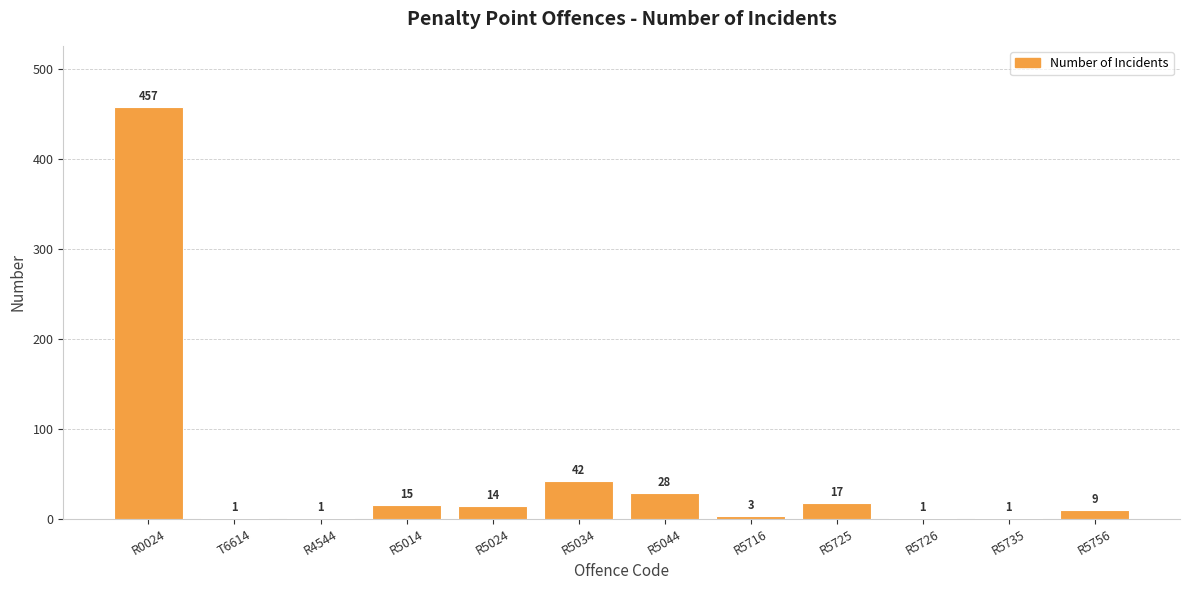

Read the value at R5735.

1